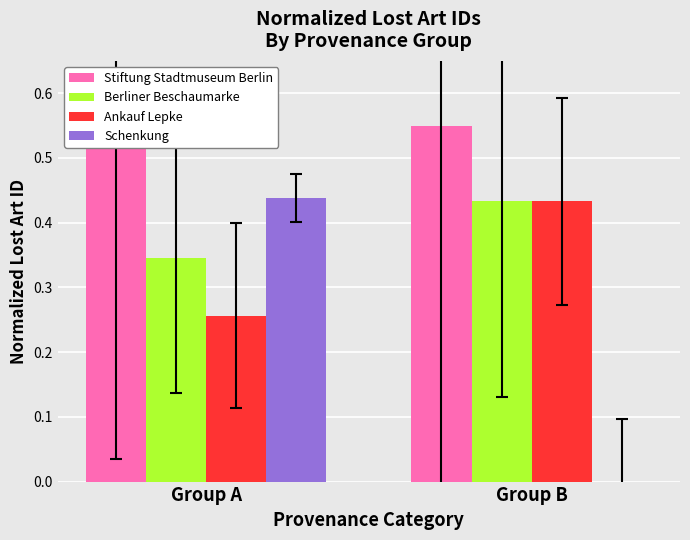

What is the value of the Stiftung Stadtmuseum Berlin bar at the 2nd from the left?

0.6